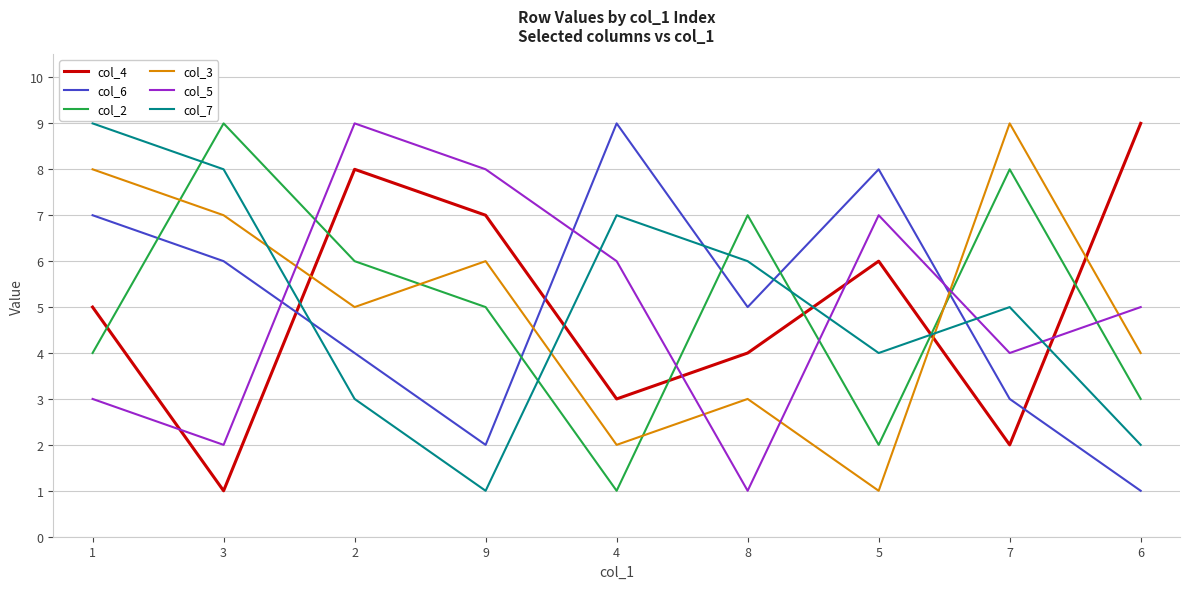

At which category does col_6 reach its first local peak?

4